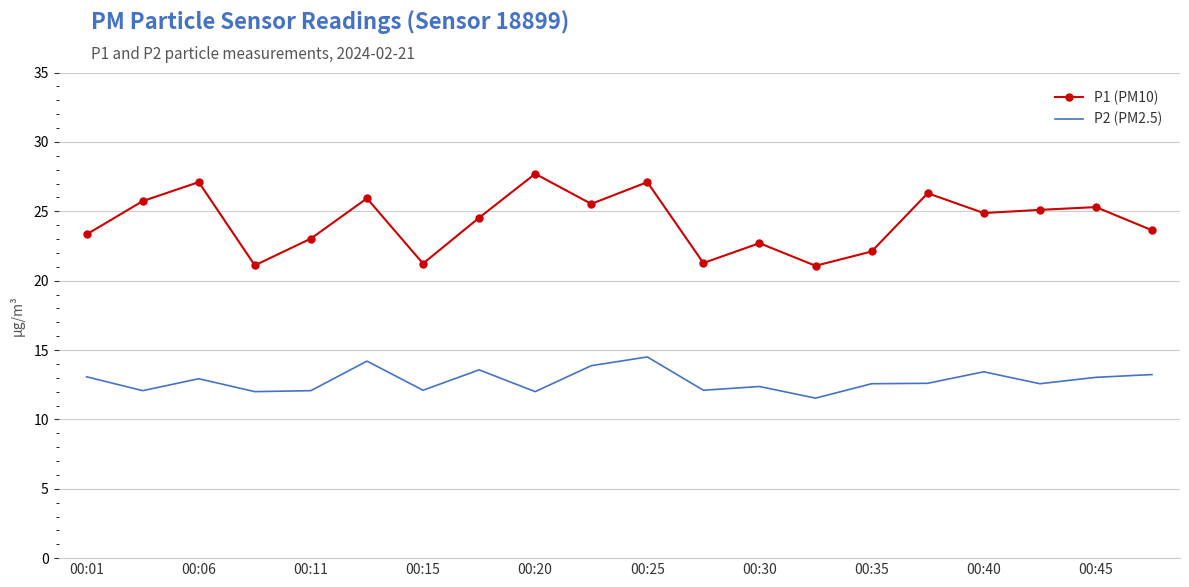

Which series has the largest total across all categories?

P1 (PM10)